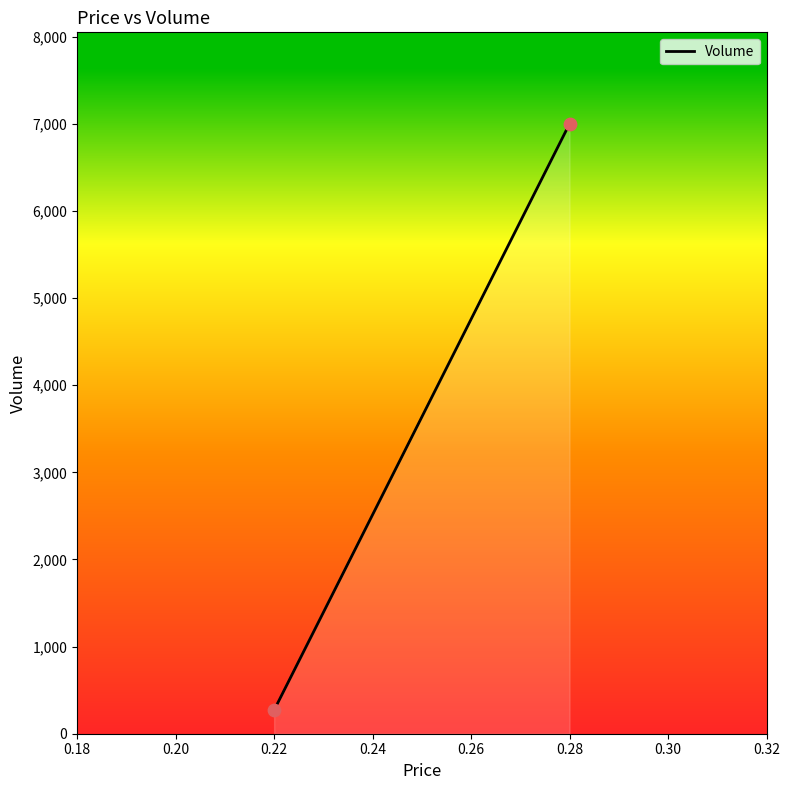

What is the range of Y values (max minus min)?

6730